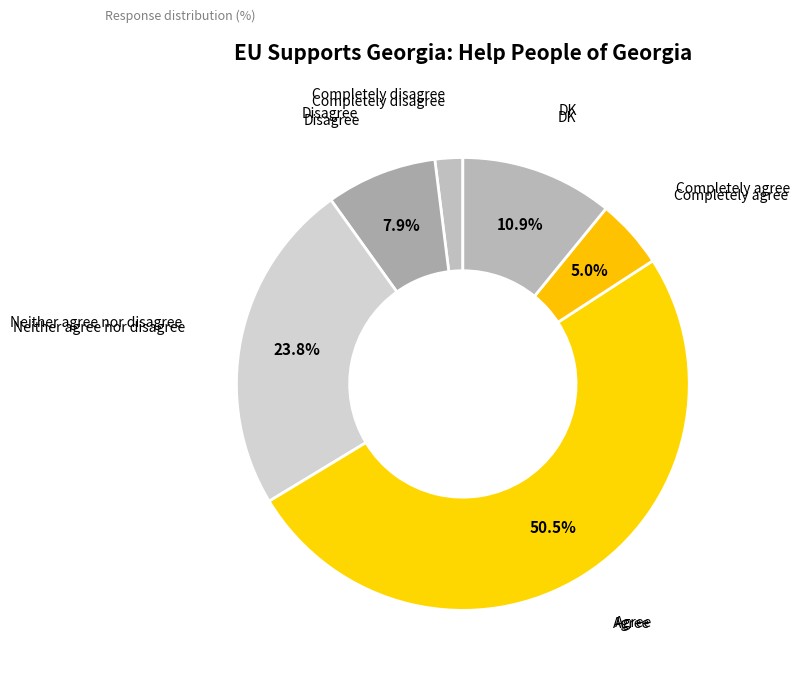

Count the number of slices in the pie.

6